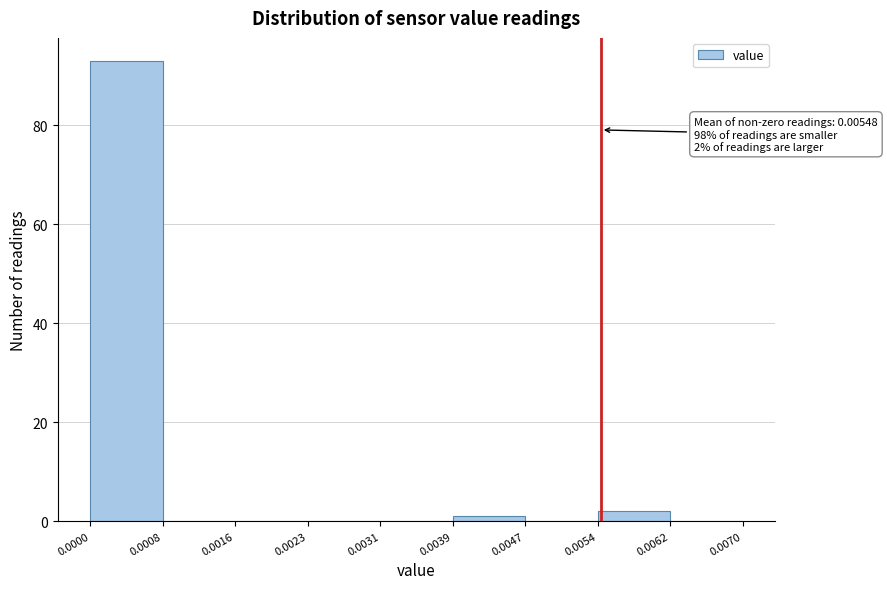

Over which range of the x-axis is the bar tallest?

0.0000 to 0.0008